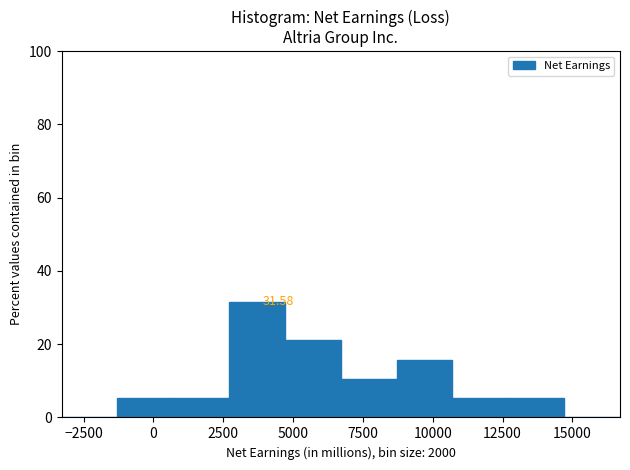

Which range on the x-axis has the tallest bar?

2500 to 4500